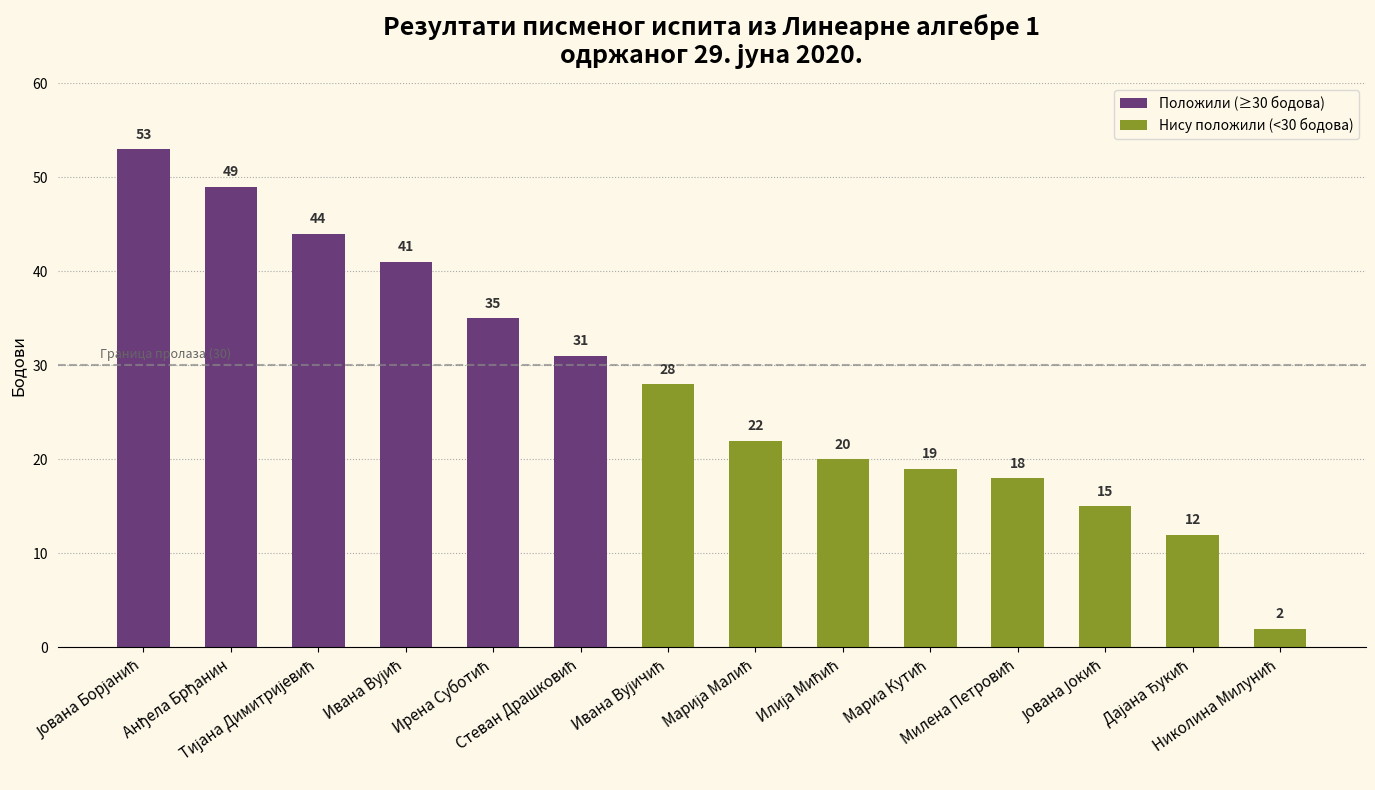

What is the difference between the maximum and minimum values?

51